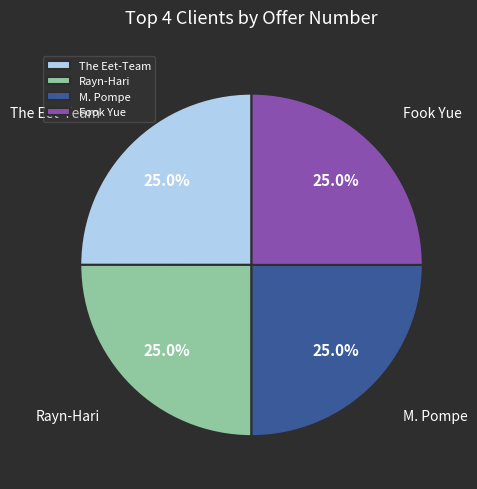

Approximately how many times larger is the value at M. Pompe compared to Rayn-Hari?

1.0